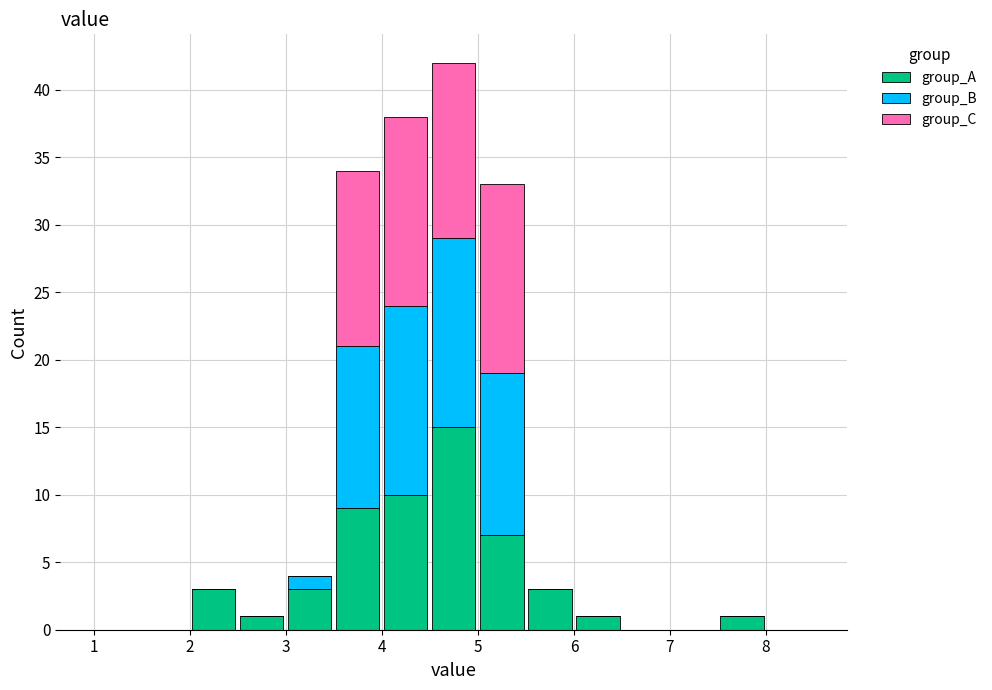

Reading left to right, transcribe this chart: for each stacked bar, give the range it covers on the x-axis and its total height. The values are not printed on the chart, so give them approximately, as read against the axis.

1.0 to 1.5: 0
1.5 to 2.0: 0
2.0 to 2.5: 3
2.5 to 3.0: 1
3.0 to 3.5: 4
3.5 to 4.0: 34
4.0 to 4.5: 38
4.5 to 5.0: 42
5.0 to 5.5: 33
5.5 to 6.0: 3
6.0 to 6.5: 1
6.5 to 7.0: 0
7.0 to 7.5: 0
7.5 to 8.0: 1
8.0 to 8.5: 0